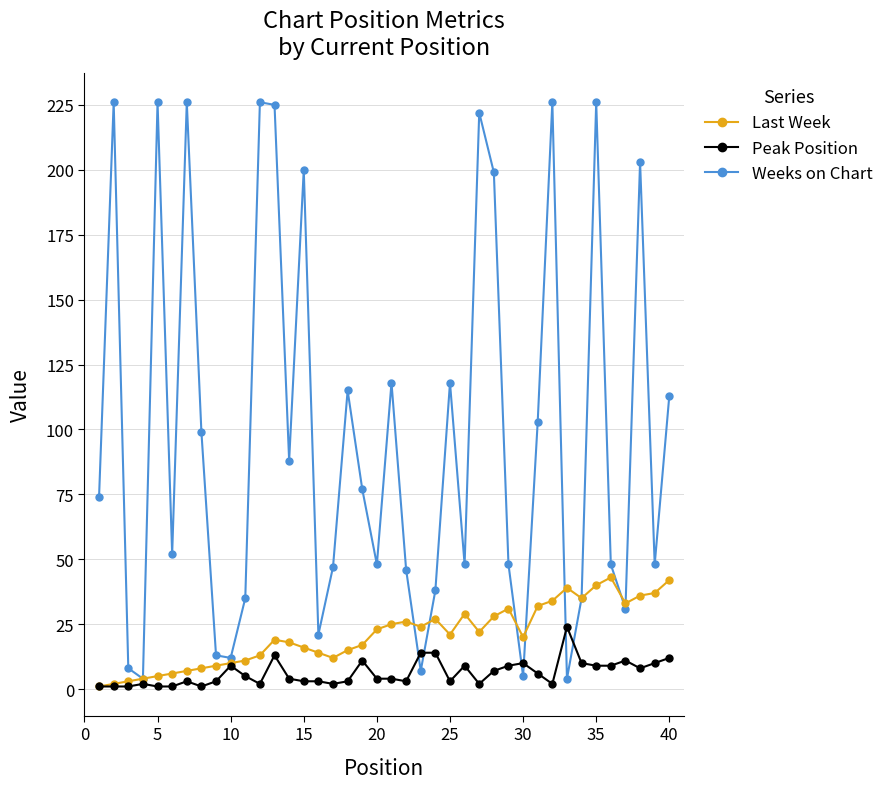

Which series has the largest total across all categories?

Weeks on Chart